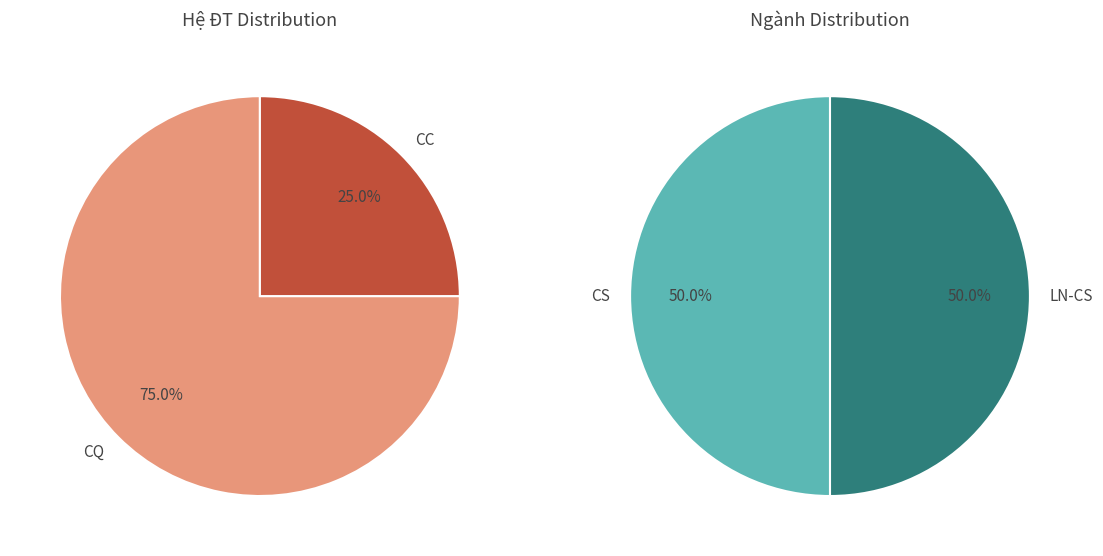

What is the largest slice in the pie chart?

CQ